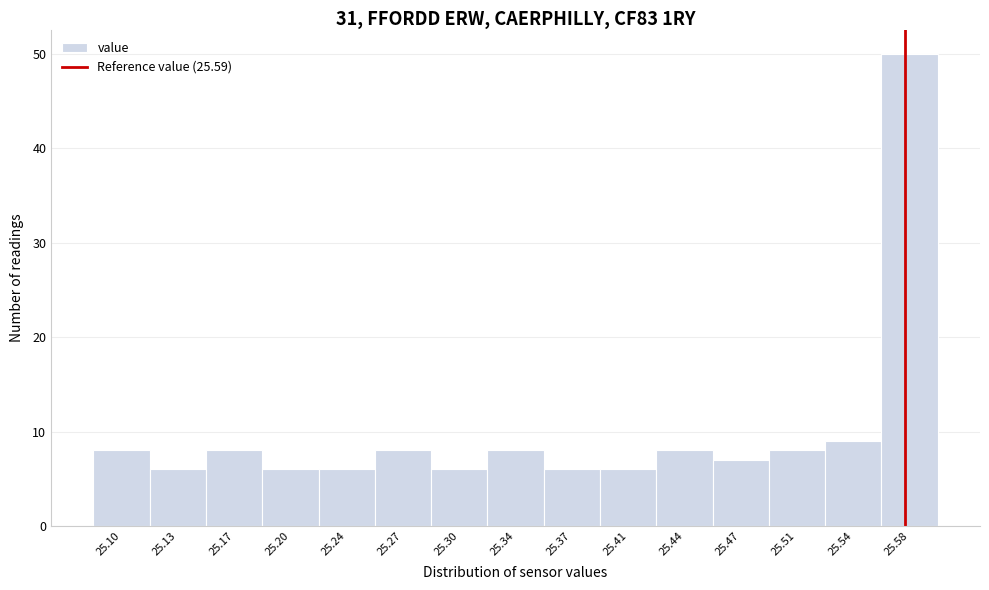

Reading left to right, extract all data points from this chart.

8	6	8	6	6	8	6	8	6	6	8	7	8	9	50